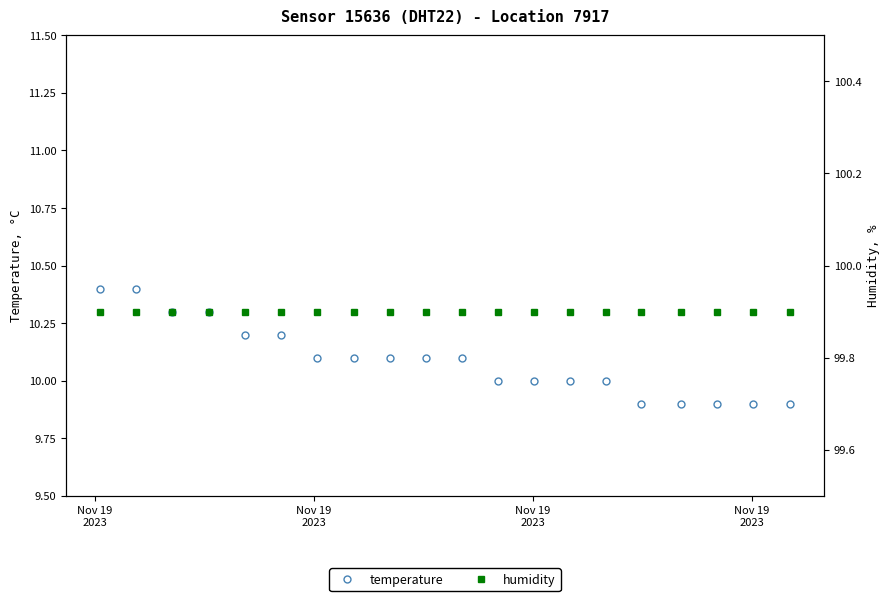

Reading left to right, transcribe all the data shown in this chart.

temperature: 10.4	10.4	10.3	10.3	10.2	10.2	10.1	10.1	10.1	10.1	10.1	10.0	10.0	10.0	10.0	9.9	9.9	9.9	9.9	9.9
humidity: 99.9	99.9	99.9	99.9	99.9	99.9	99.9	99.9	99.9	99.9	99.9	99.9	99.9	99.9	99.9	99.9	99.9	99.9	99.9	99.9